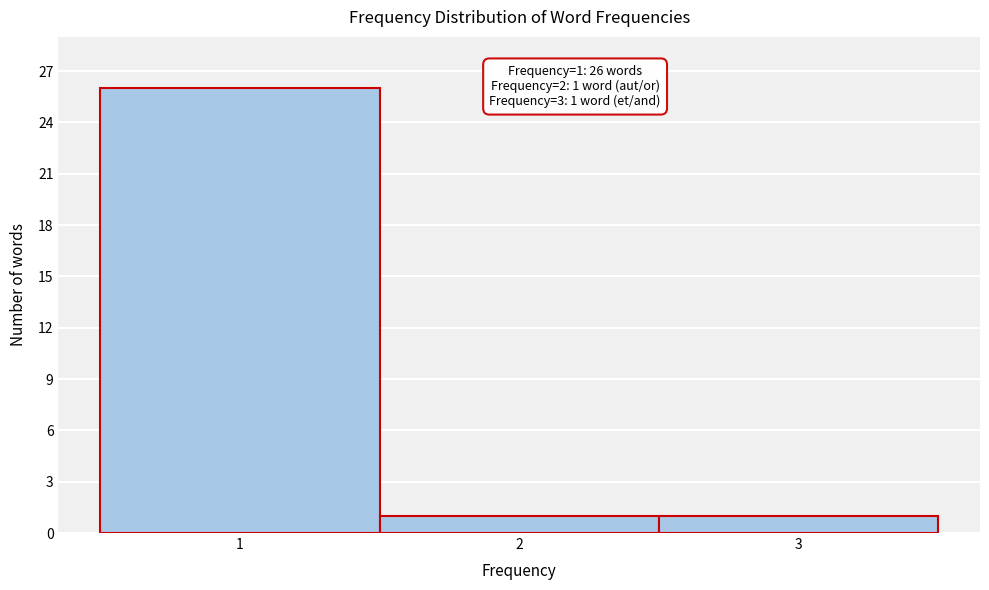

Over which range of the x-axis is the bar tallest?

0.5 to 1.5